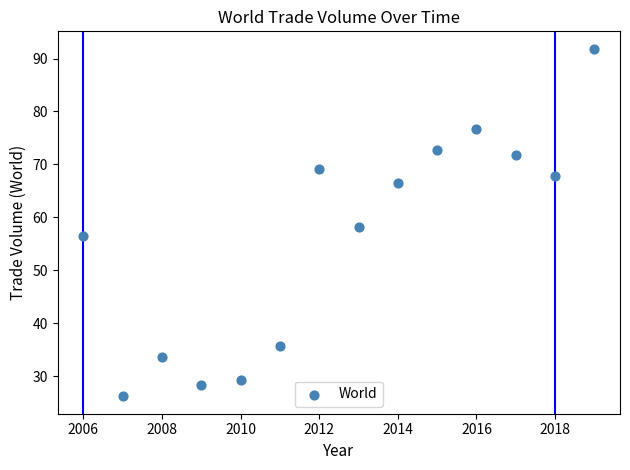

What Y value in the scatter plot is closest to 59?

58.2